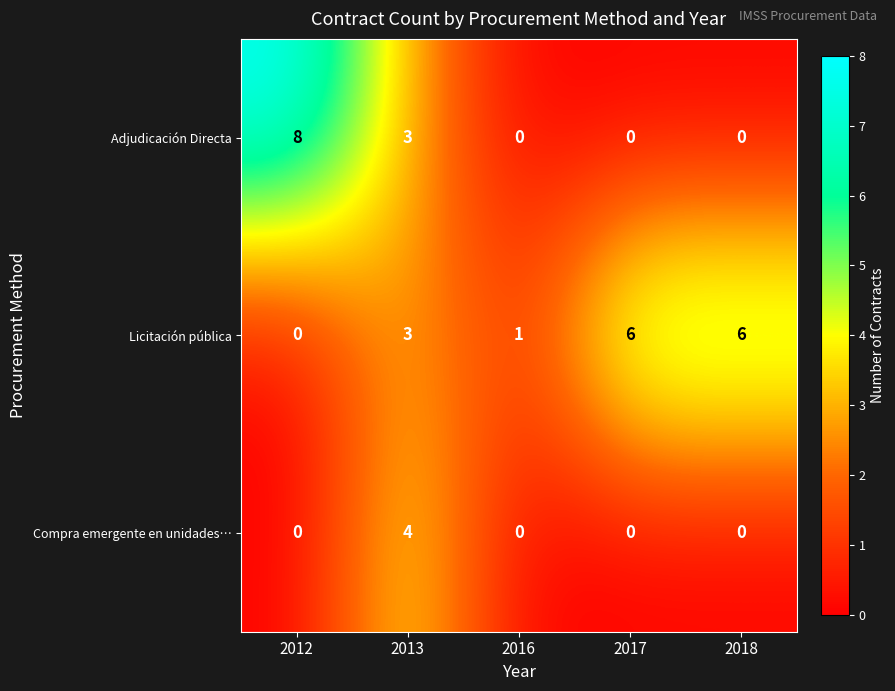

Reading left to right, transcribe all the data shown in this chart.

Adjudicación Directa: 2012=8	2013=3	2016=0	2017=0	2018=0
Licitación pública: 2012=0	2013=3	2016=1	2017=6	2018=6
Compra emergente en unidades…: 2012=0	2013=4	2016=0	2017=0	2018=0